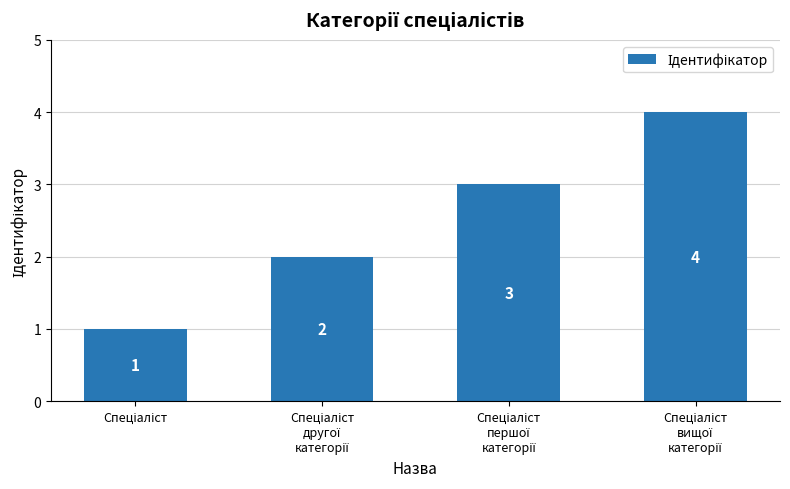

Does the chart contain stacked bars?

No